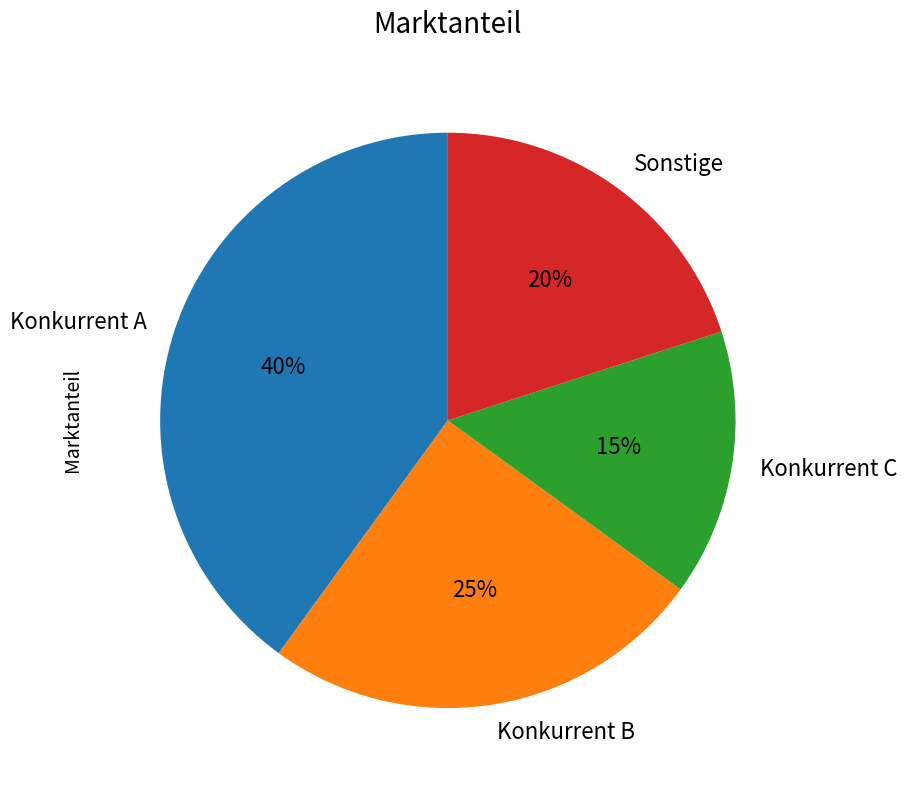

Between Sonstige and Konkurrent C, which is larger?

Sonstige